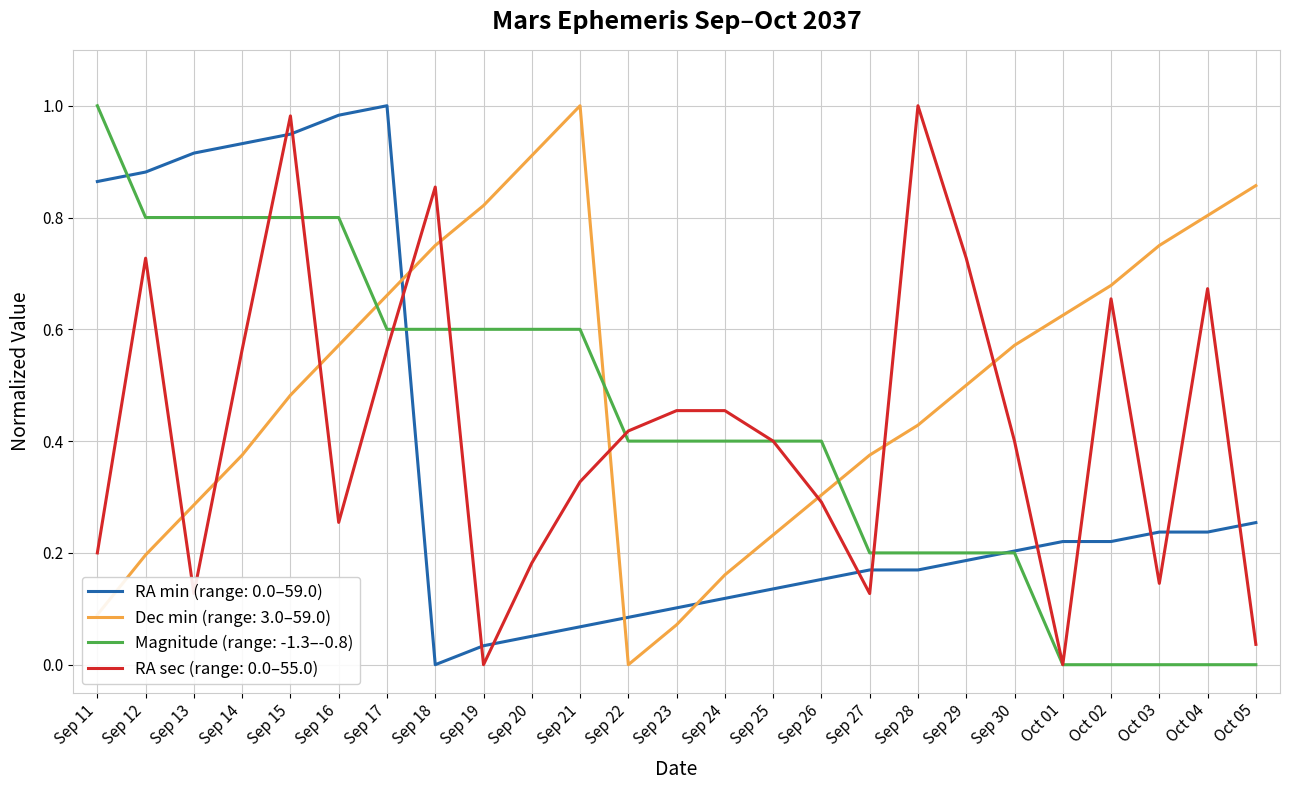

At which label does RA min (range: 0.0–59.0) reach its minimum?

Sep 18